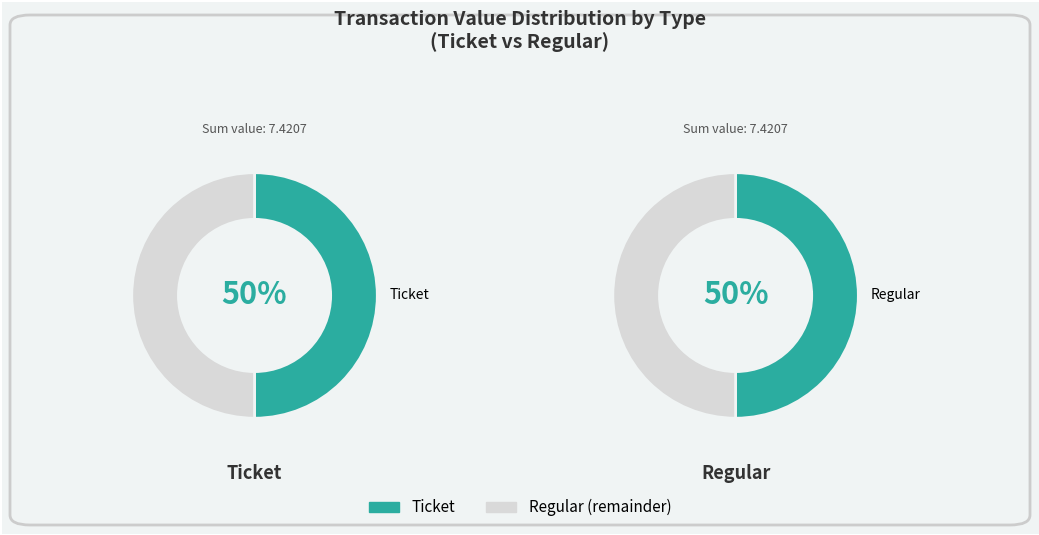

Between Ticket (io_index=0) and Regular (io_index=0), which is larger?

Ticket (io_index=0)